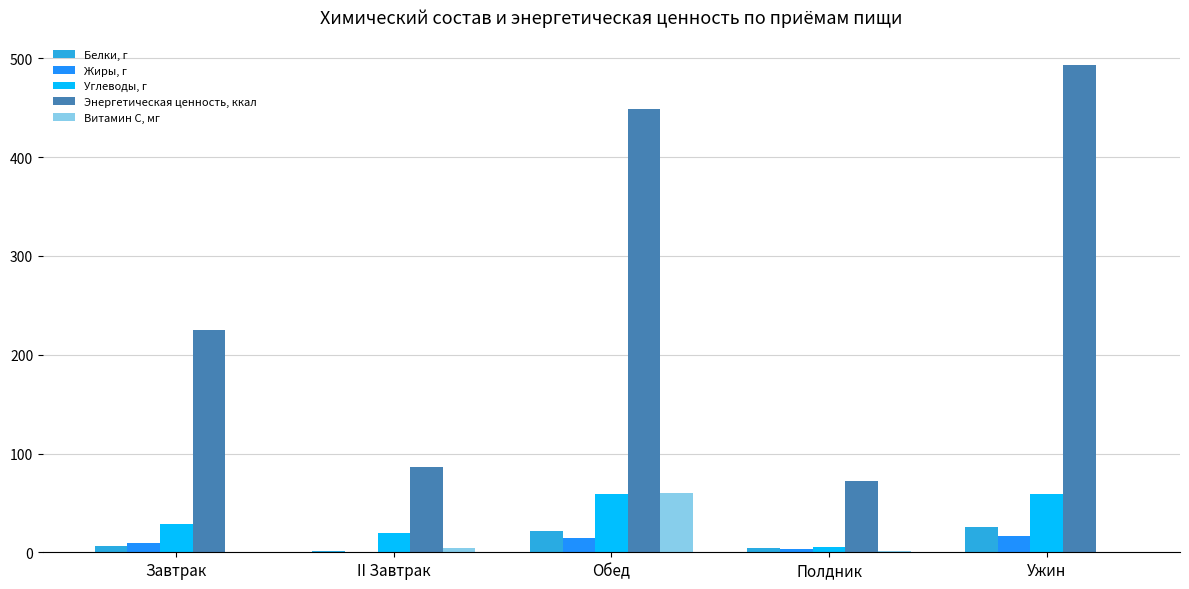

Which series has the largest total across all categories?

Энергетическая ценность, ккал